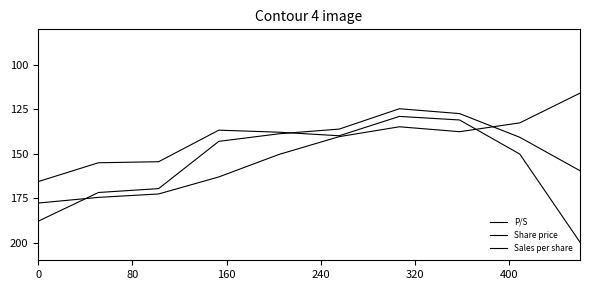

Is this an area chart (filled region under the line)?

No